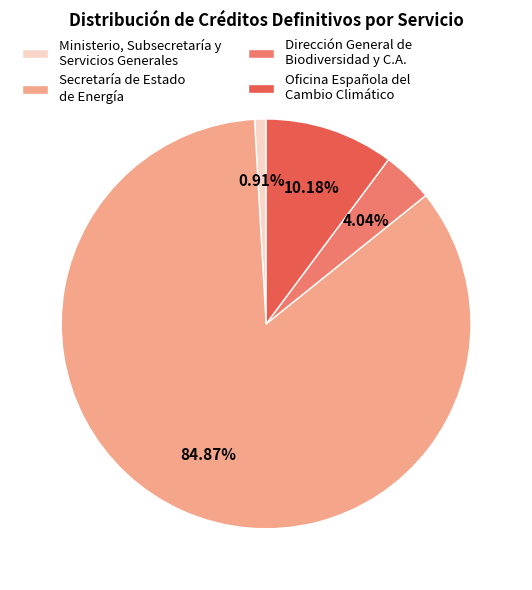

Is there a majority slice in this chart?

Yes